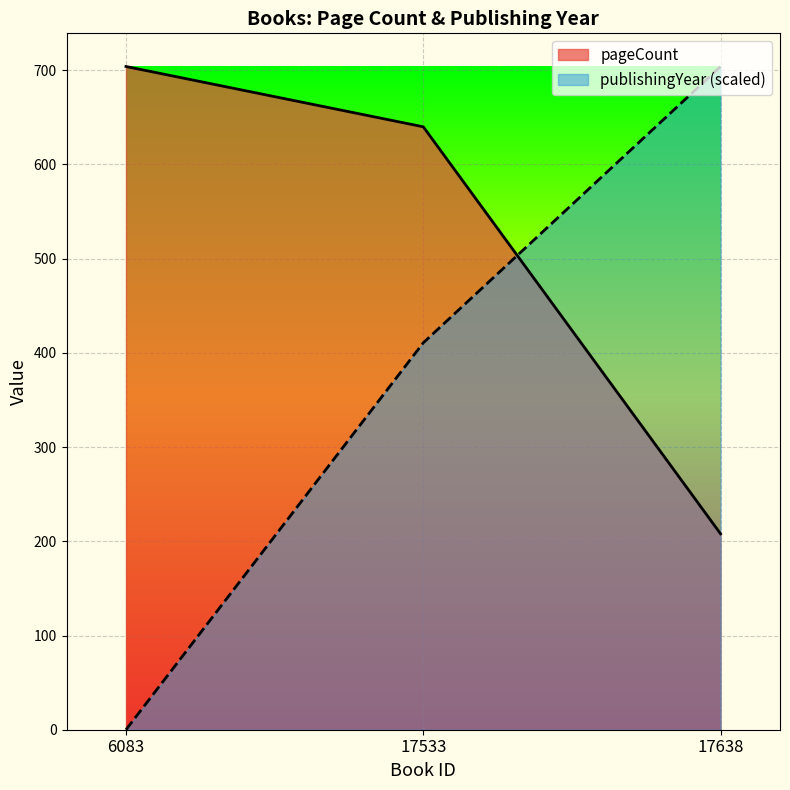

Reading right to left, what are all the values shown in this chart?

pageCount: 208.0	640.0	704.0
publishingYear: 704.0	410.7	0.0